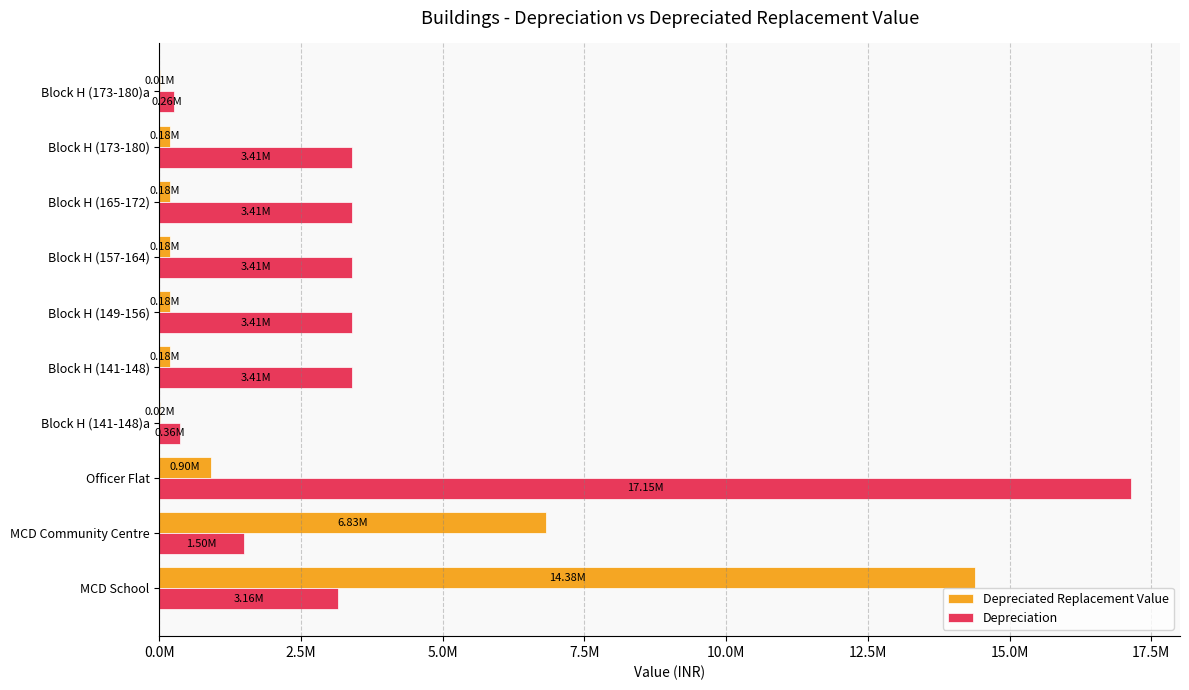

What are all the series names shown in the legend?

Depreciated Replacement Value, Depreciation